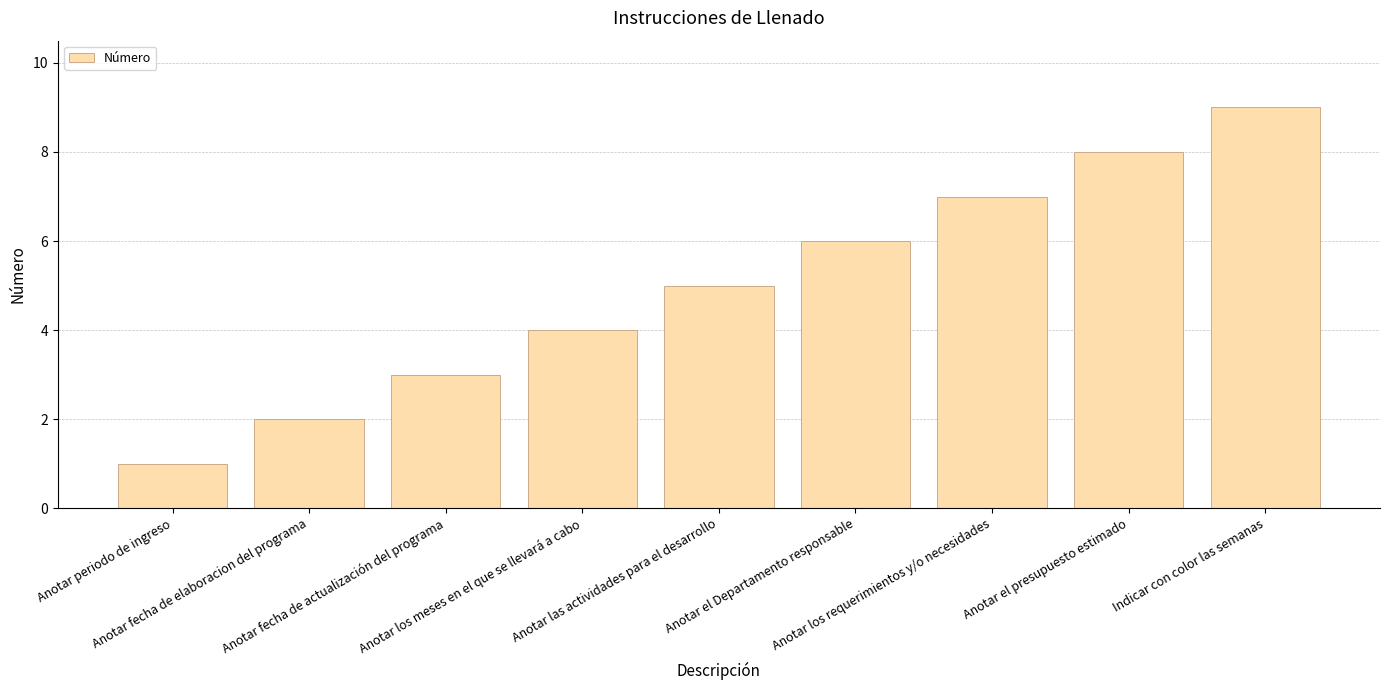

Reading left to right, list all the values displayed in this chart.

1	2	3	4	5	6	7	8	9